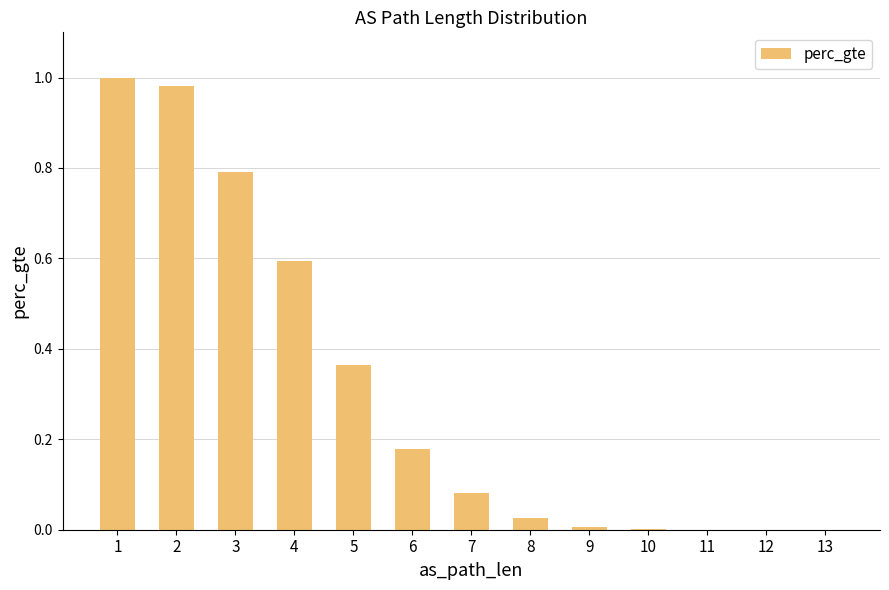

What is the sum of all values?

4.0